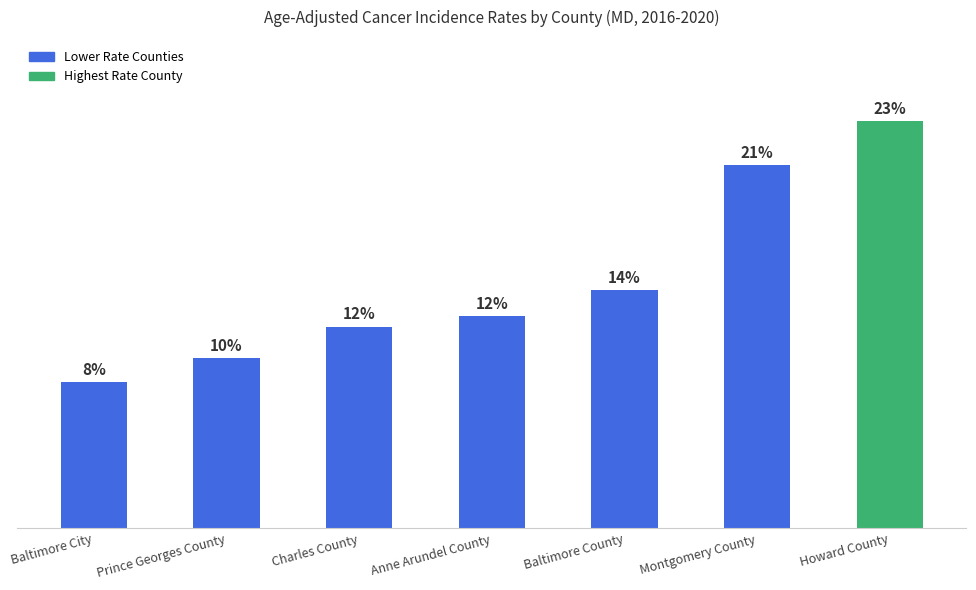

What is the label of the 1st bar from the left?

Baltimore City